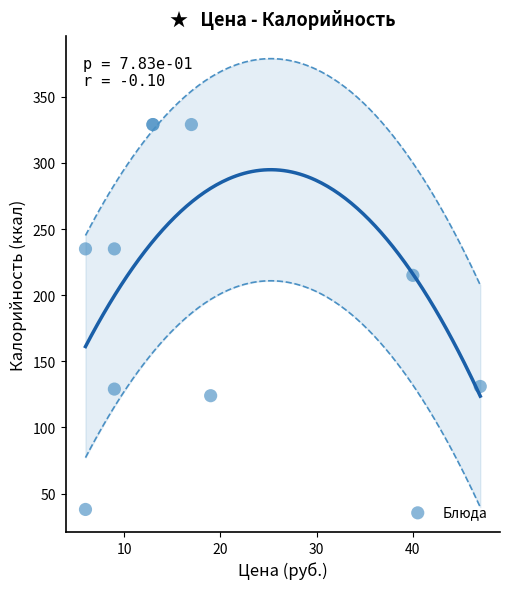

What Y value in the scatter plot is closest to 183?

215